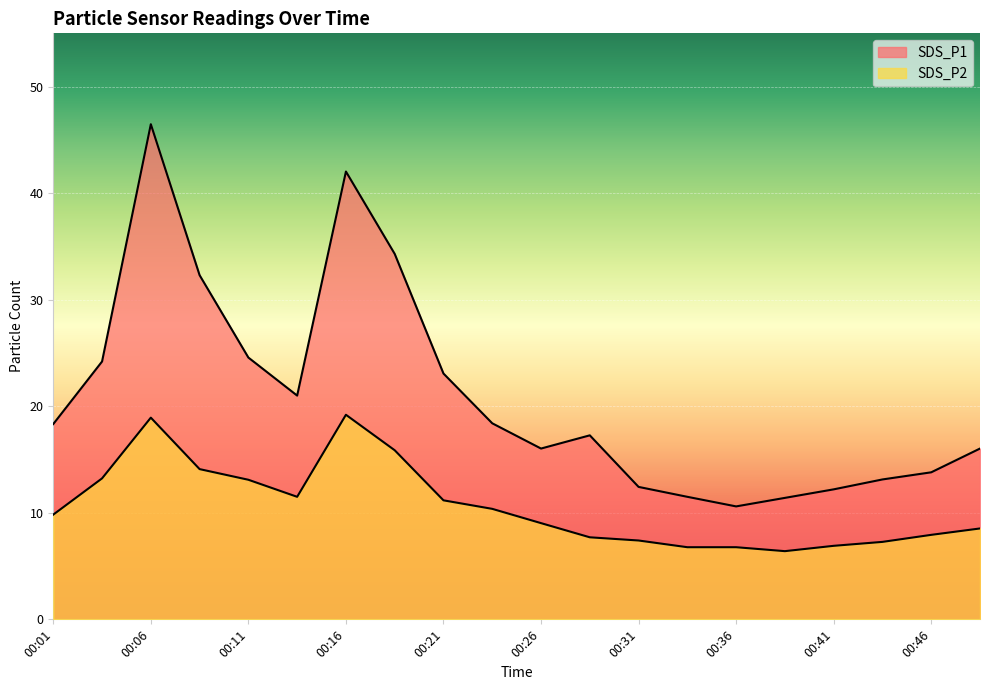

What is the sum of the SDS_P1 values at 00:38 and 00:16?

53.4